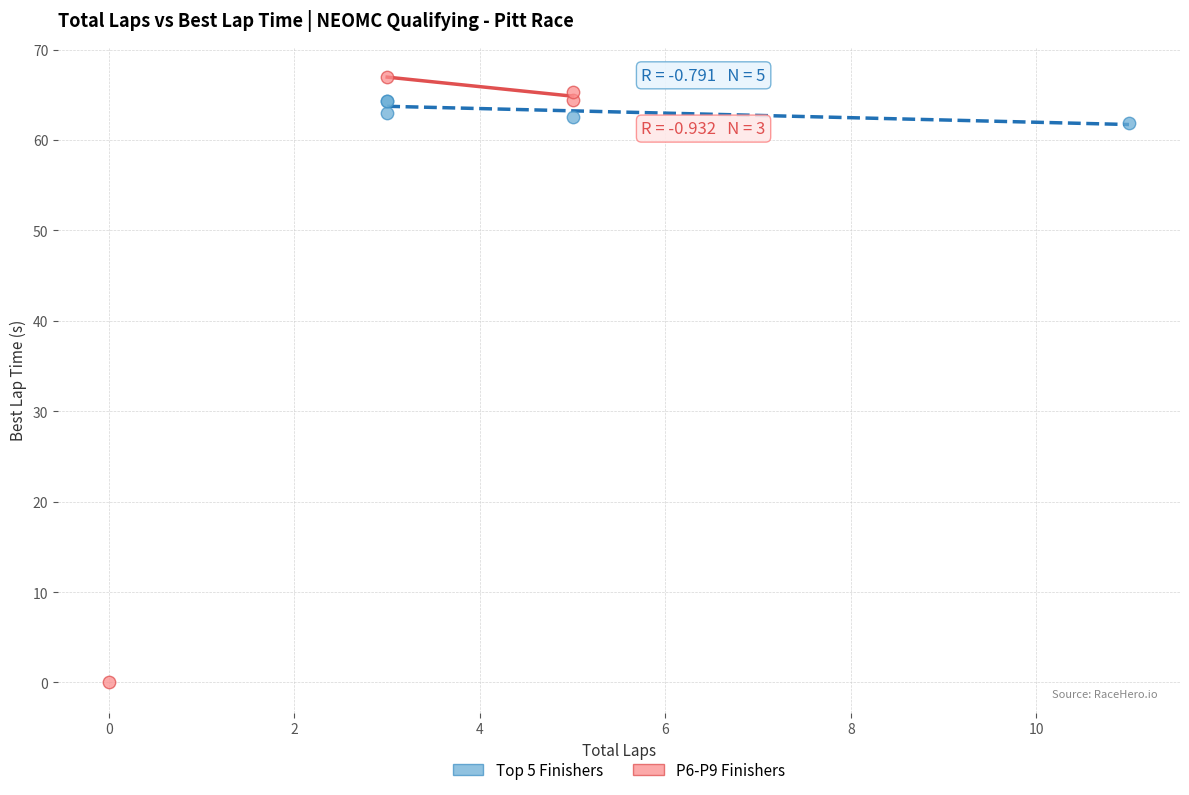

Which series has the largest Y range (max minus min)?

P6-P9 Finishers